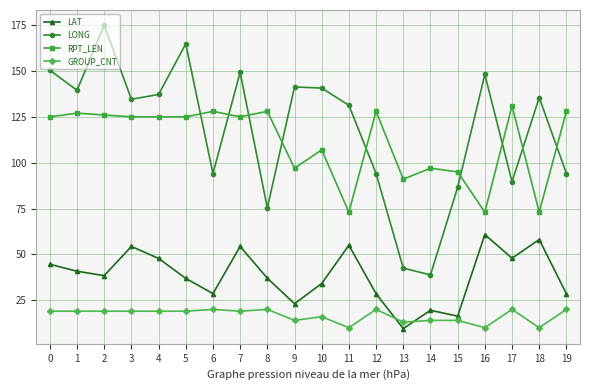

Between 15 and 19, which series saw the biggest shift?

RPT_LEN